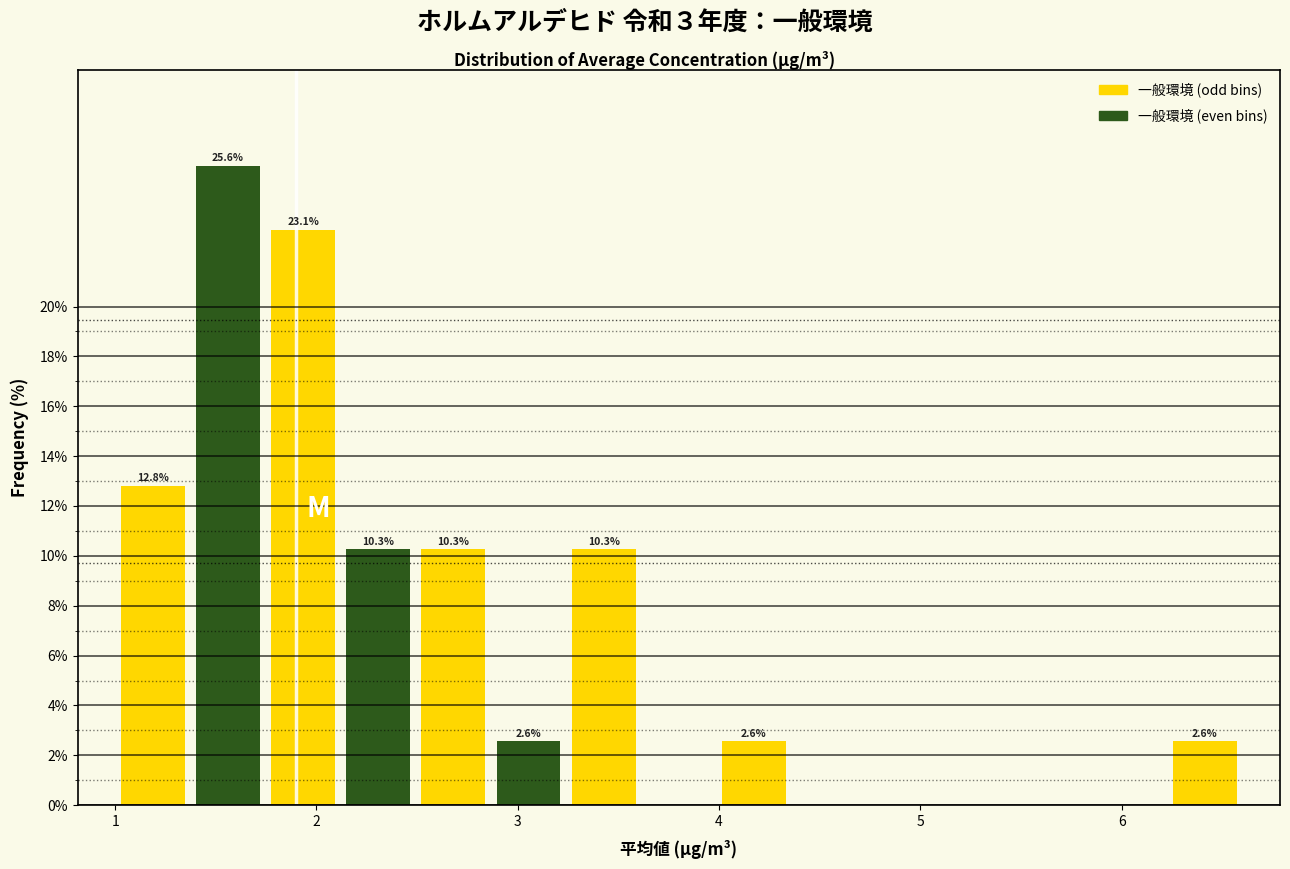

Read against the x-axis, roughly where is the centre of the tallest bar?

1.6